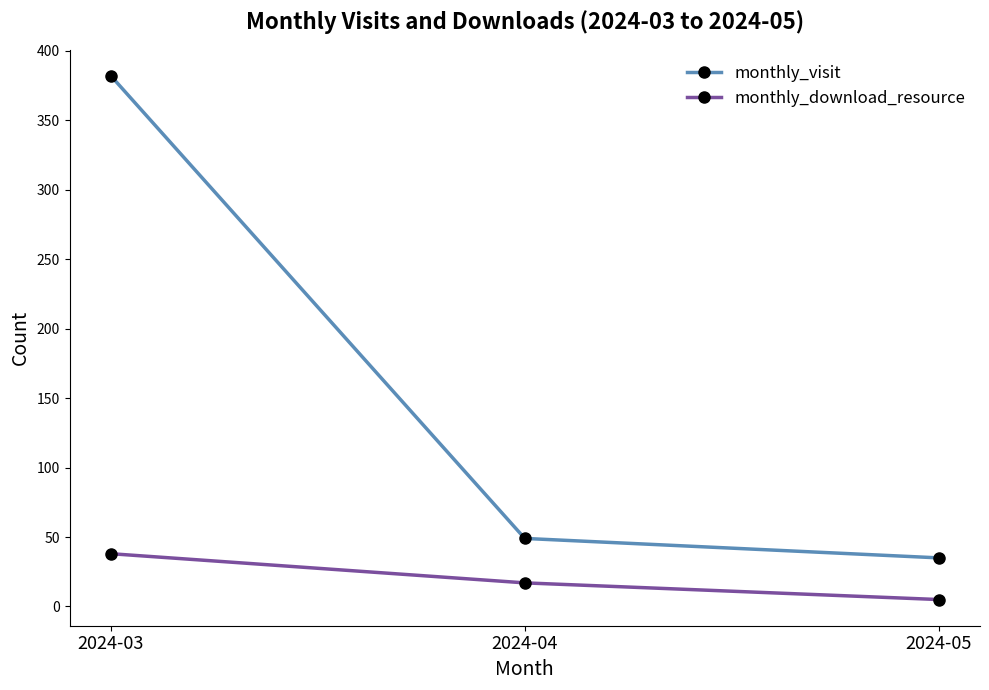

Which label corresponds to the smallest value in the chart?

2024-05